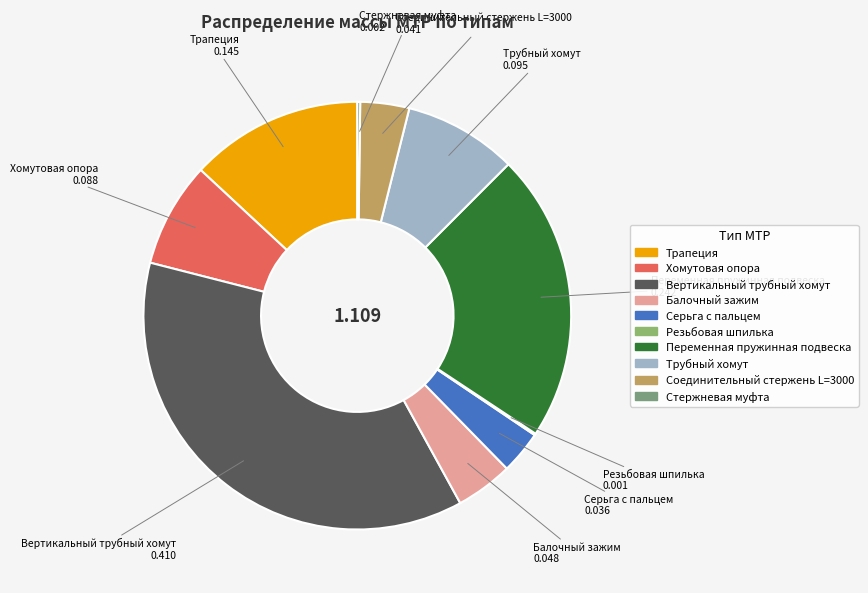

Is there a majority slice in this chart?

No